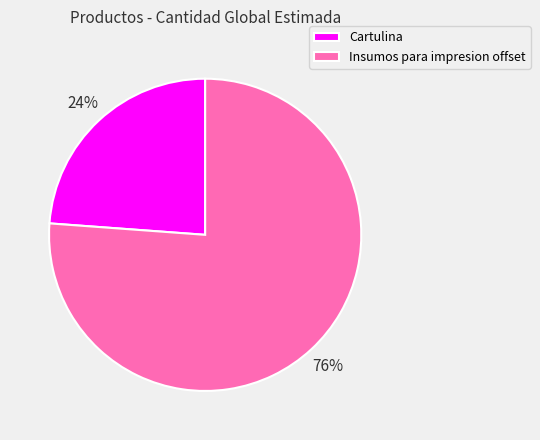

To the nearest percent, what is the difference between the Insumos para impresion offset and Cartulina slice percentages?

52%